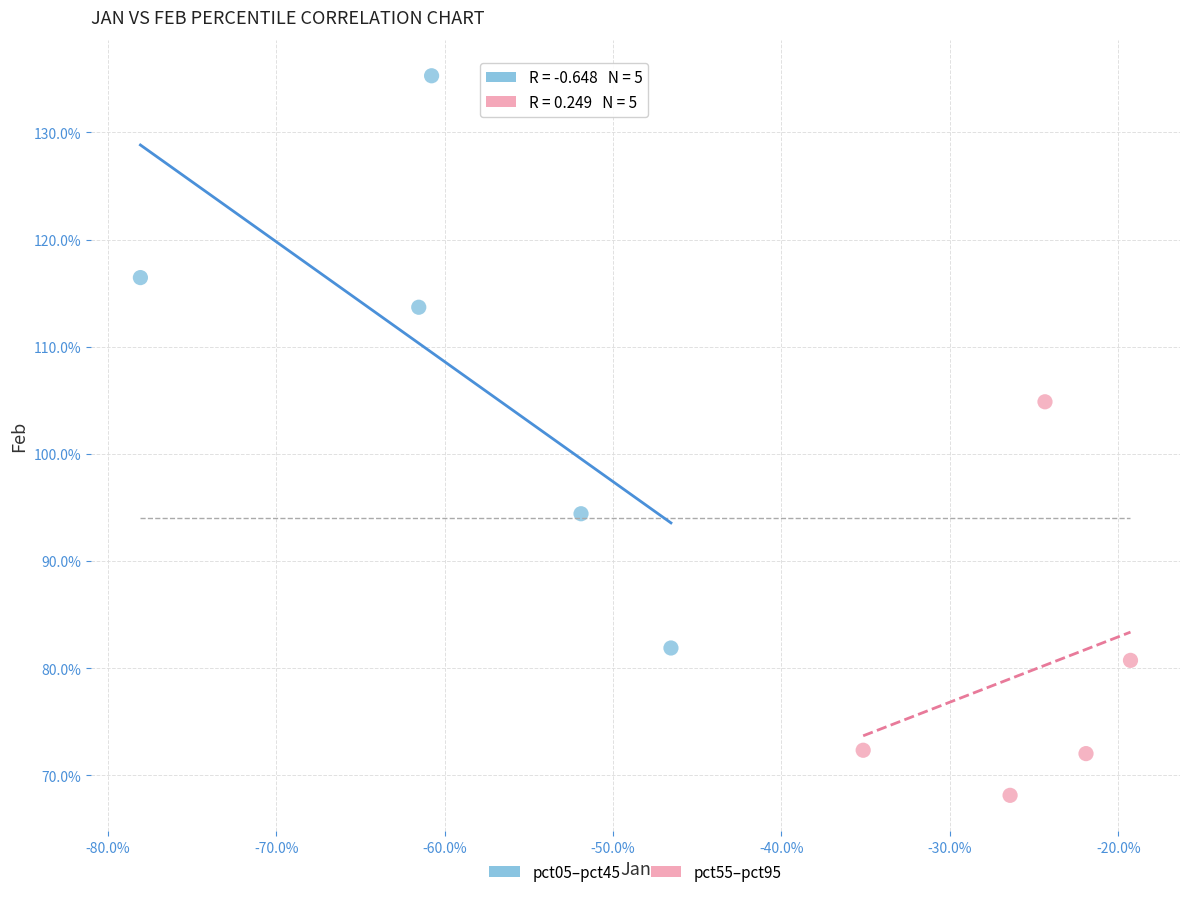

What are all the series names shown in the legend?

pct05–pct45, pct55–pct95